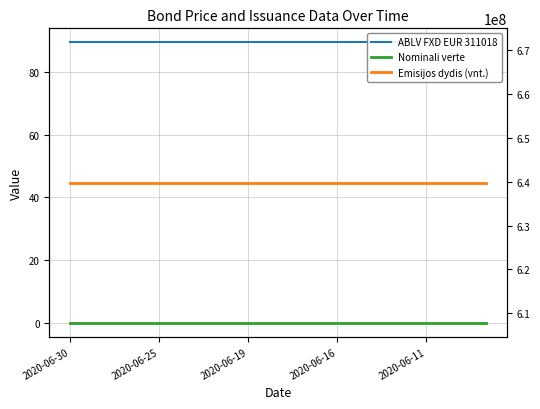

What is the label of the 4th point from the right?

11